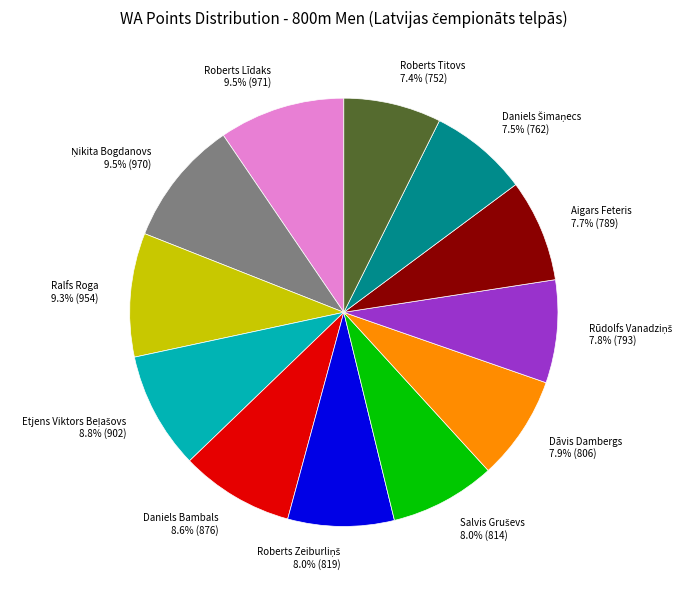

To the nearest percent, what percentage of the pie is Roberts Titovs?

7%